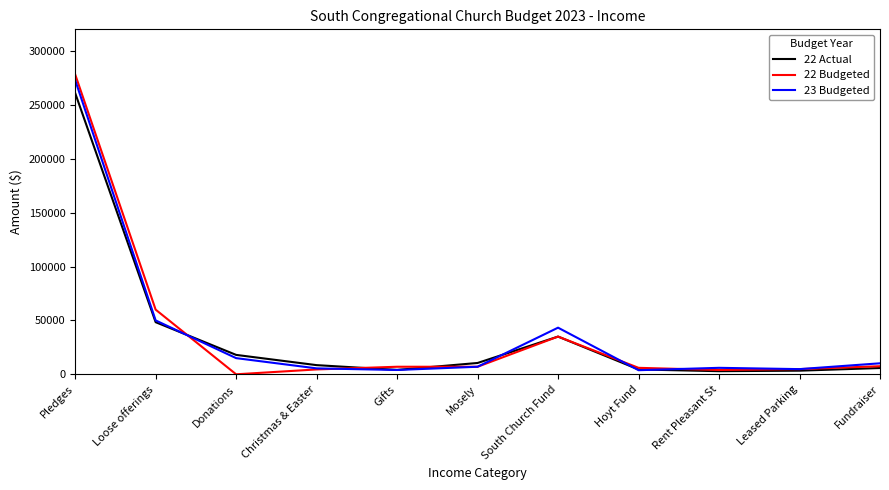

Which series has the largest range (max minus min)?

22 Budgeted